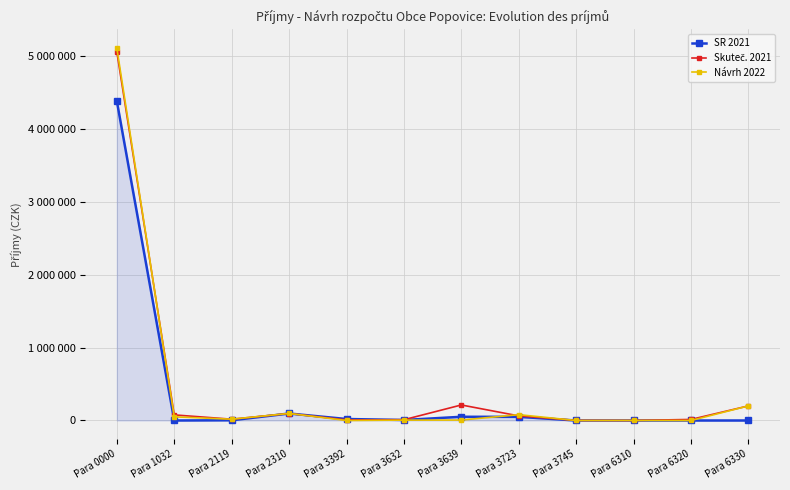

Is this an area chart (filled region under the line)?

Yes